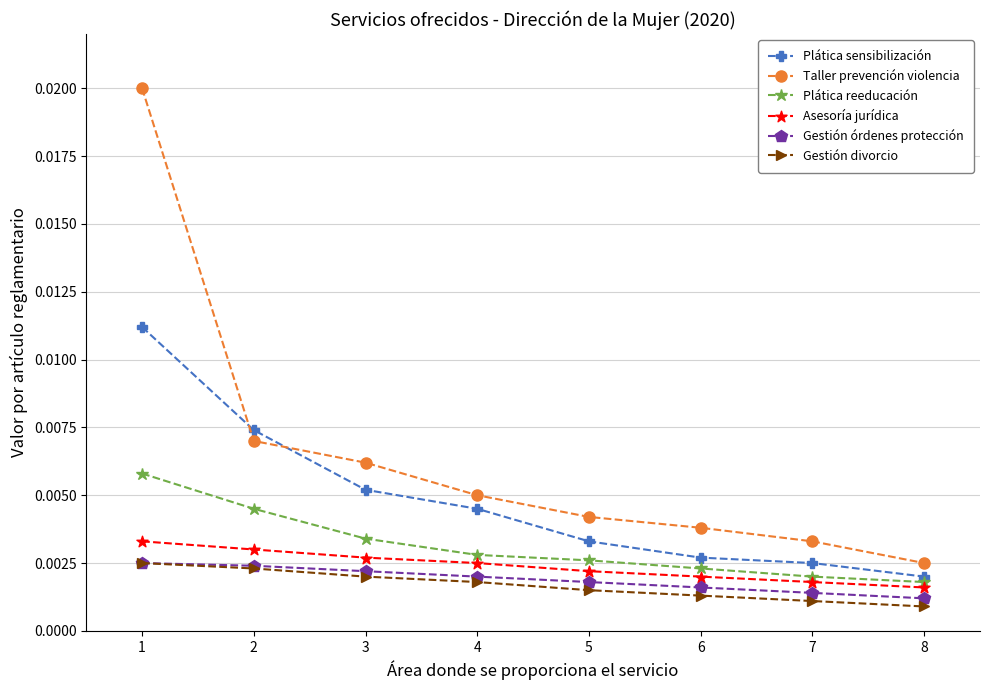

How many categories are shown in the chart?

8